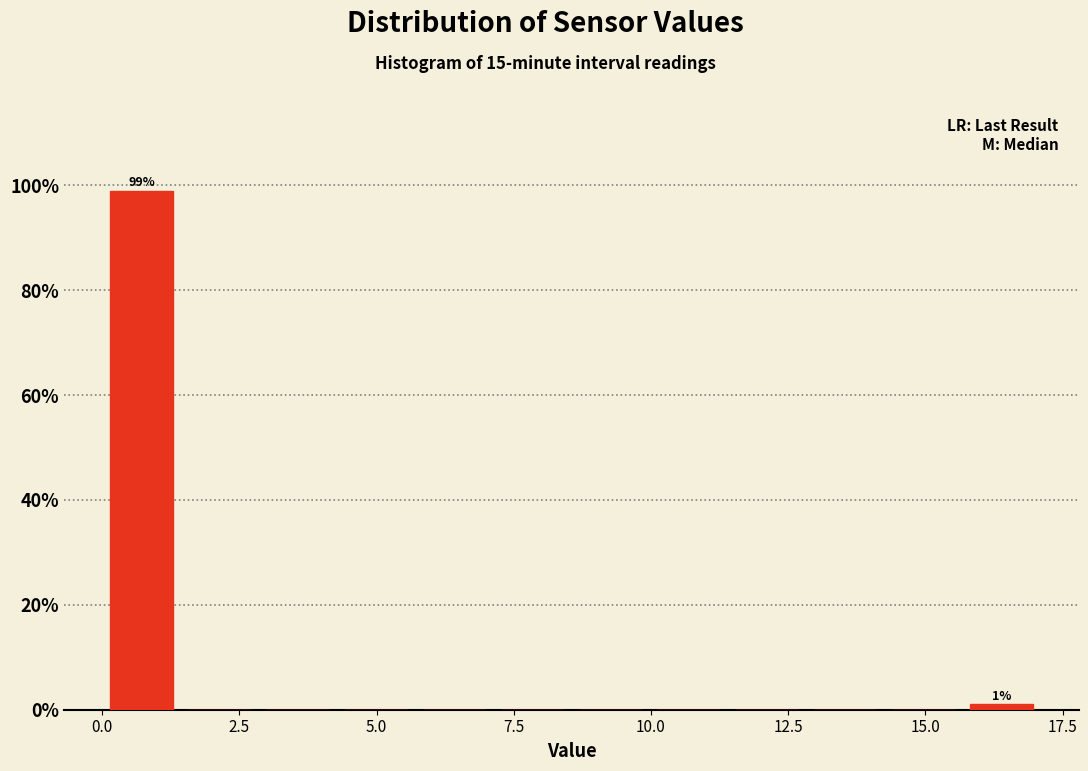

Around what value on the x-axis is the tallest bar? Give the approximate position of its centre, as read against the axis.

0.5